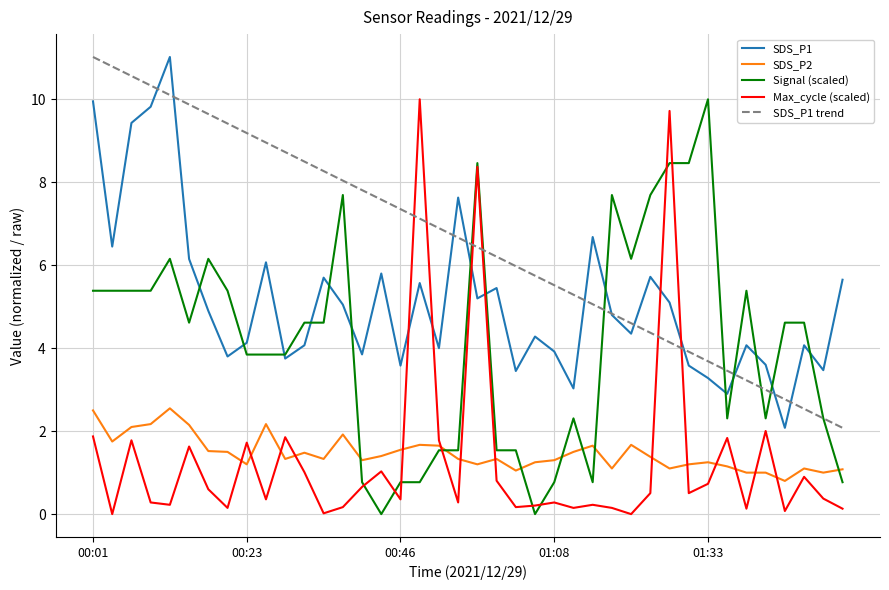

What is the maximum value for Signal (scaled)?

10.0